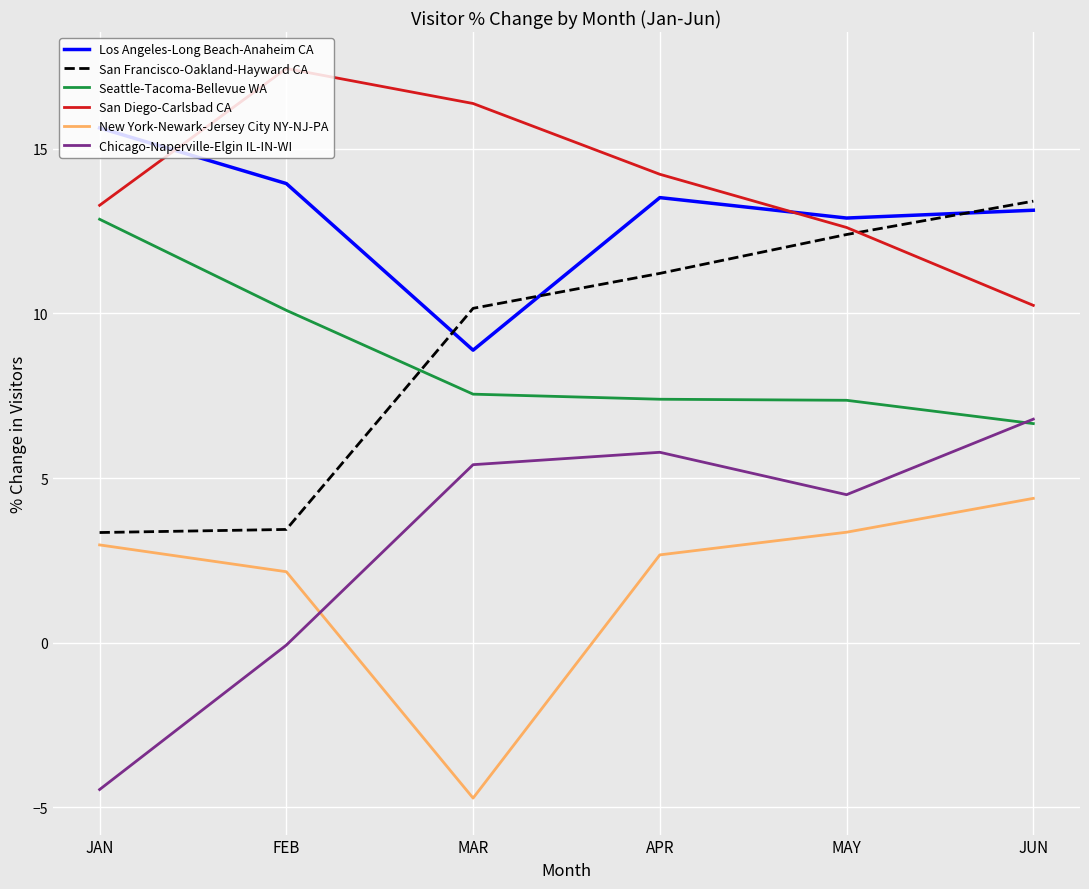

What is the total value across all series at MAR?

43.7